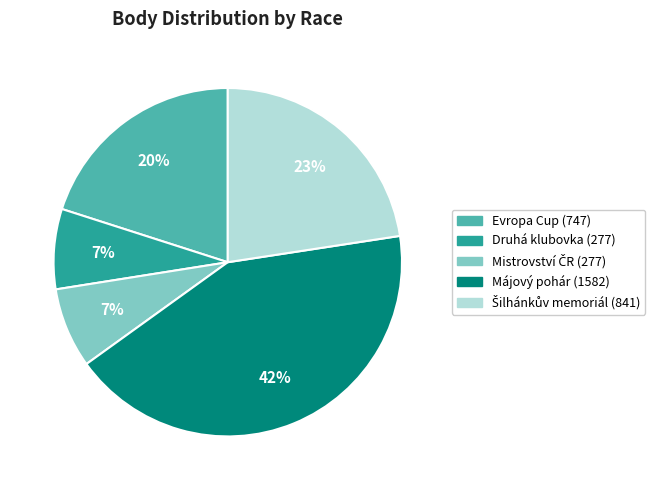

To the nearest percent, what is the average slice percentage?

20%